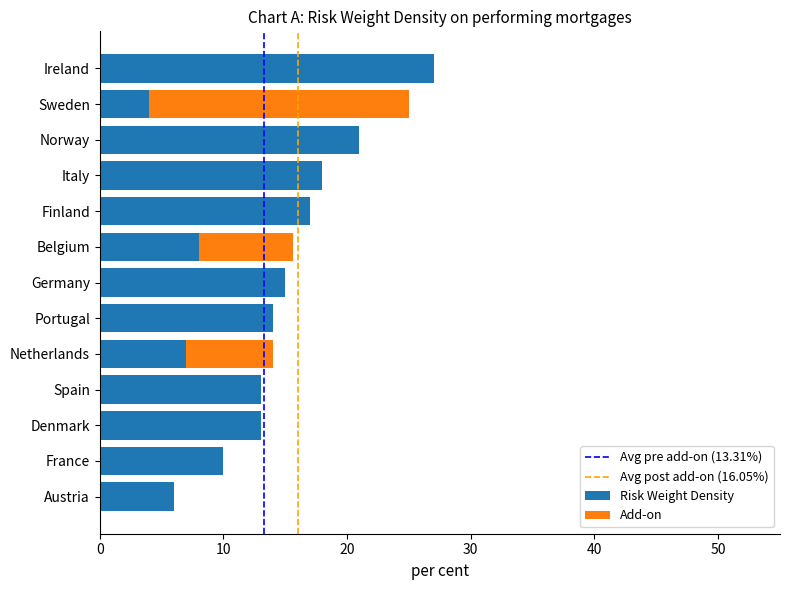

What is the sum of the Risk Weight Density values at Germany and Ireland?

42.0